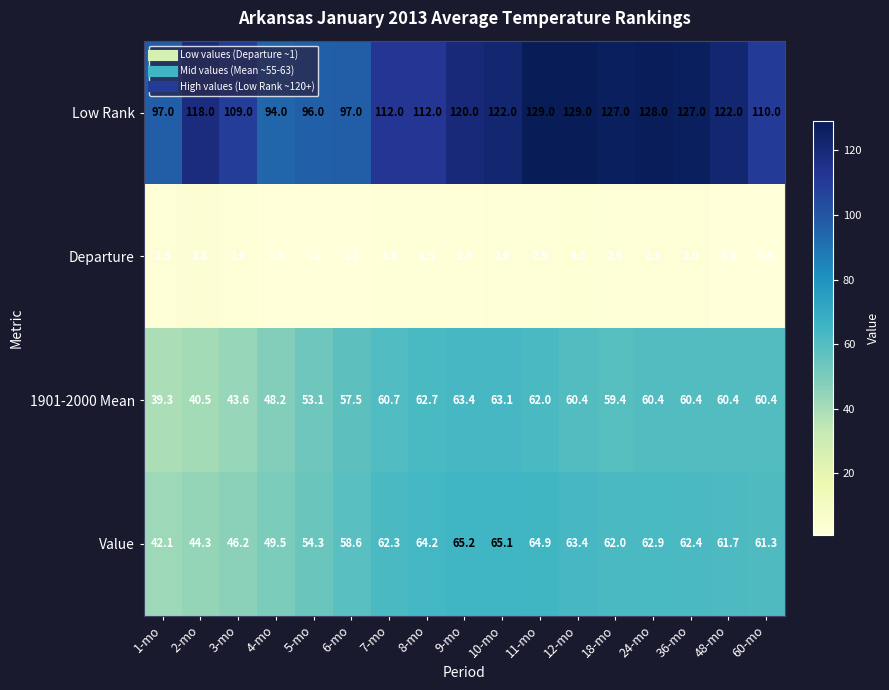

What is the sum of all Low Rank values?

1949.0